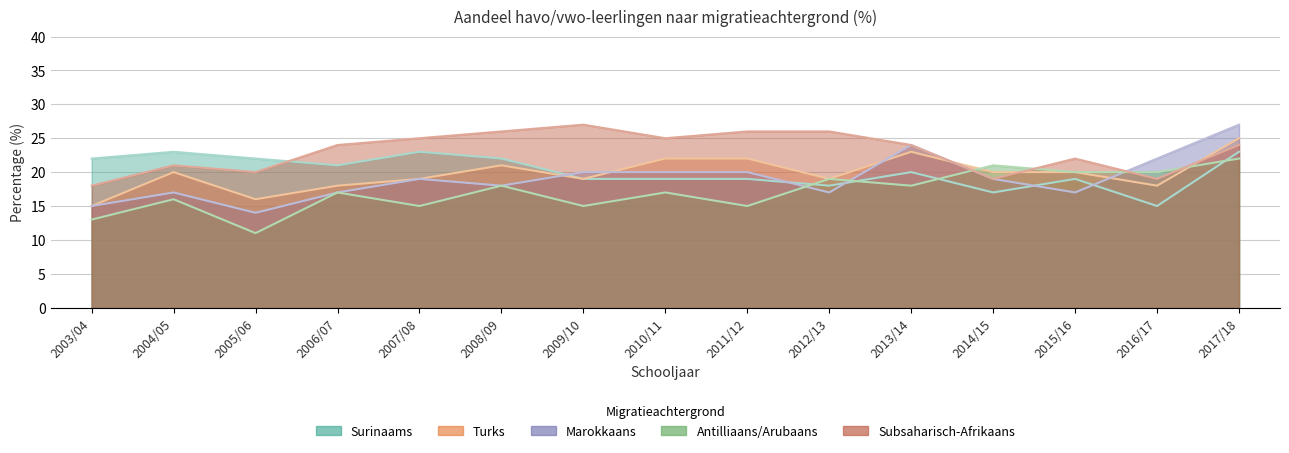

How many Turks values are between 18 and 22?

11